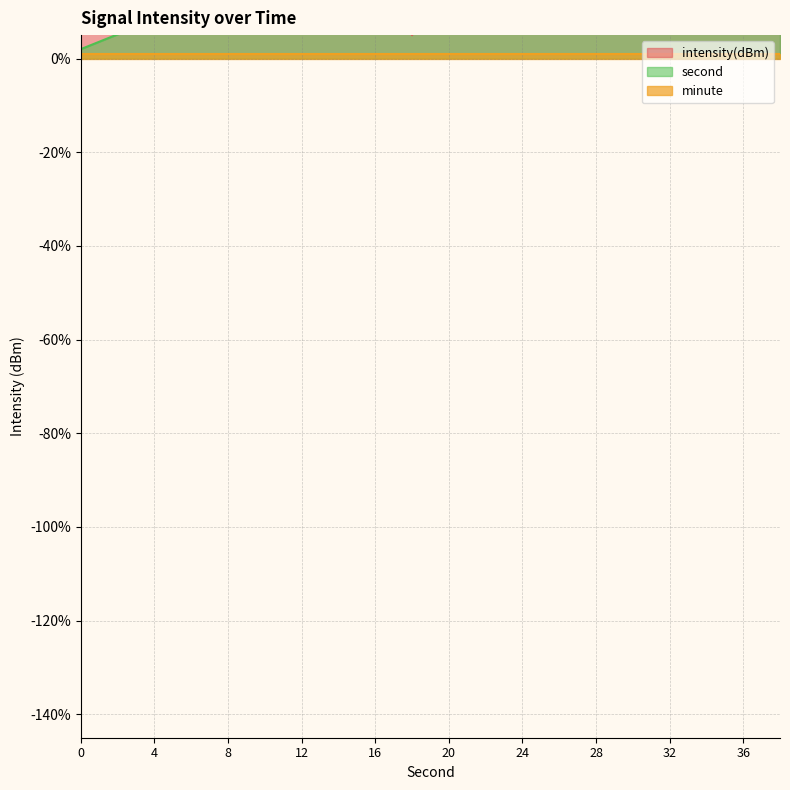

Is it true that intensity(dBm) equals 83.9 at 22?

True